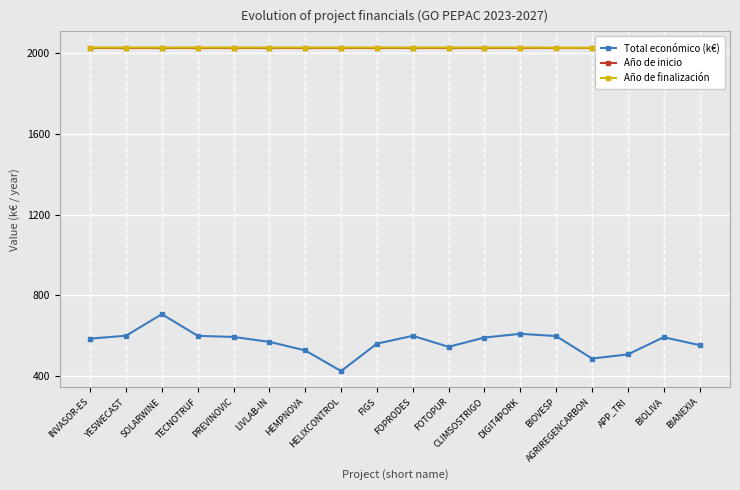

What are all the series names shown in the legend?

Total económico (k€), Año de inicio, Año de finalización